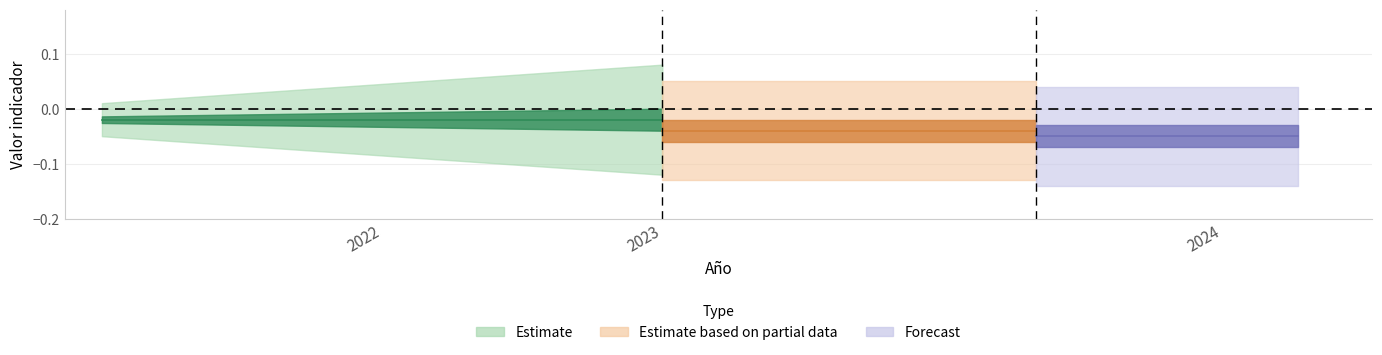

Which series has the largest range (max minus min)?

Estimate